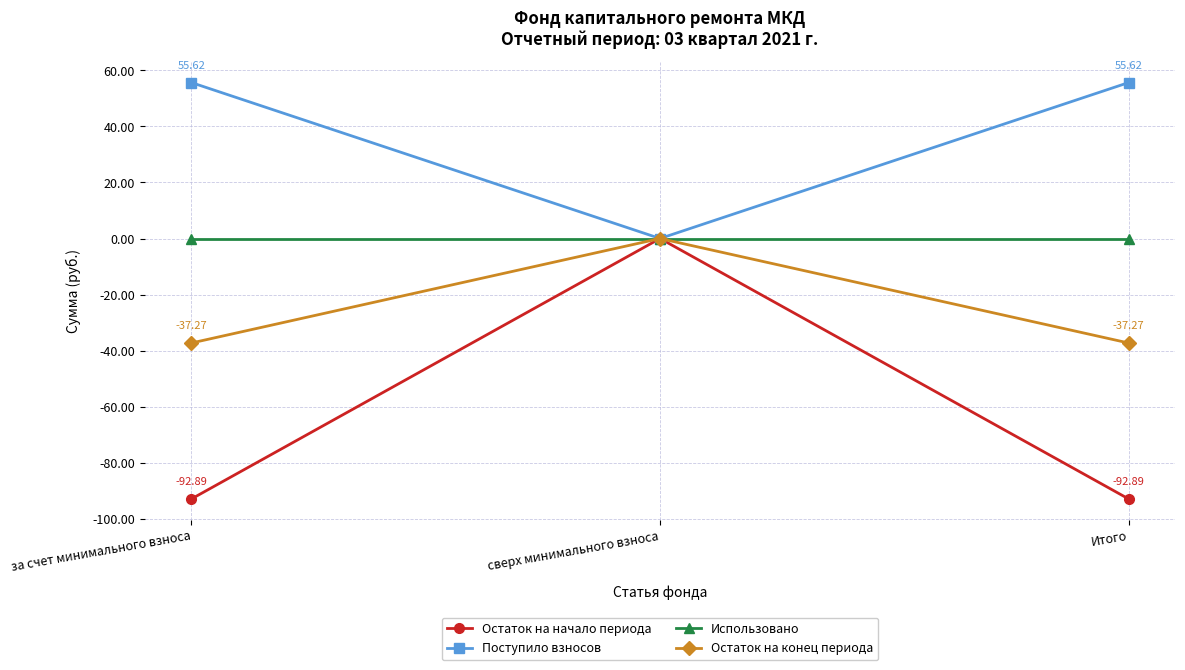

Between сверх минимального взноса and Итого, which series saw the biggest shift?

Остаток на начало периода